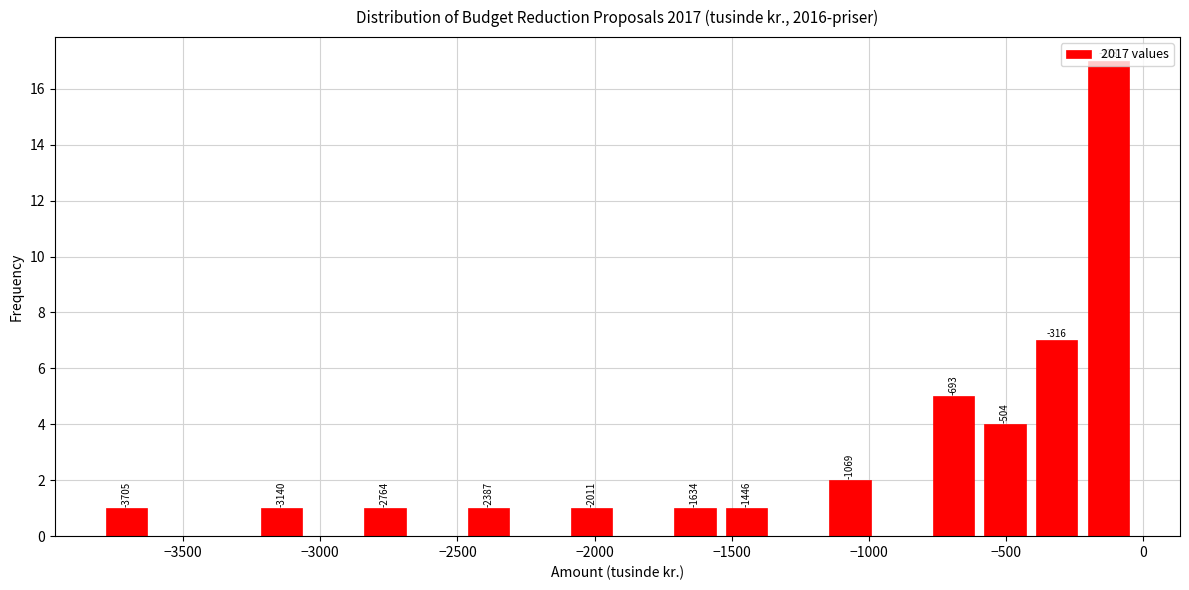

Read against the x-axis, roughly where is the centre of the tallest bar?

-150